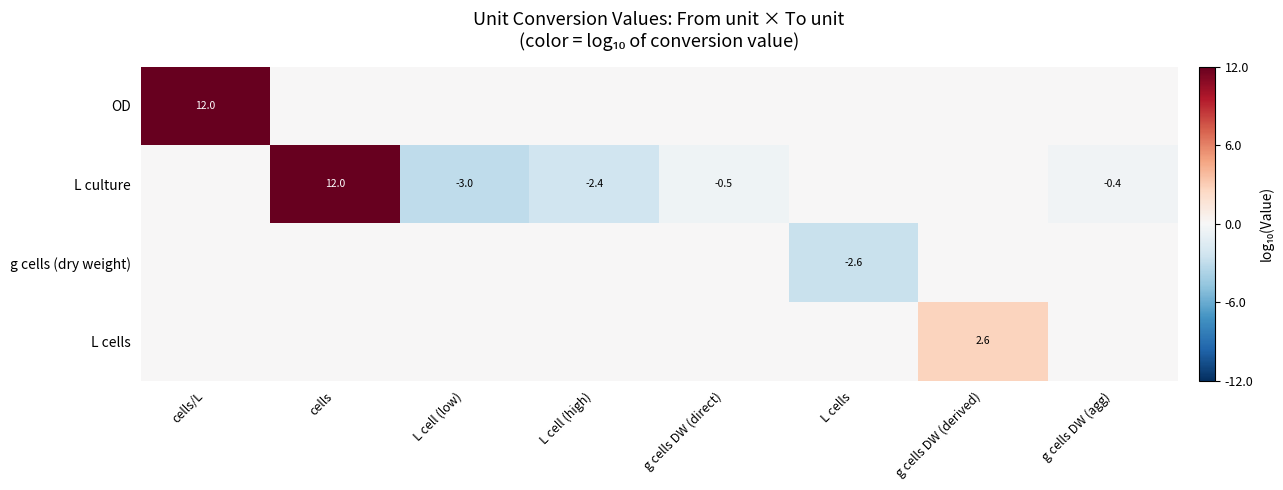

Is it true that L culture equals 12.0 at cells?

True